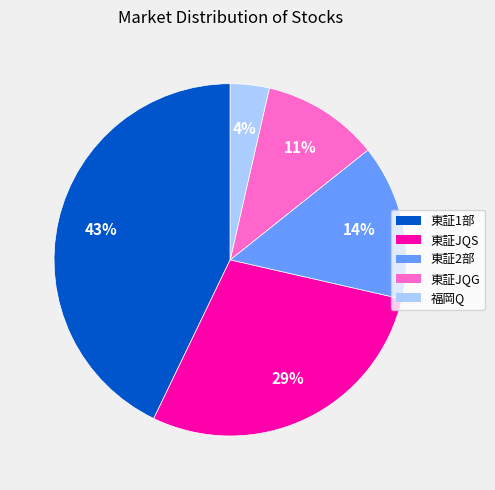

To the nearest percent, what is the difference between the largest and smallest slice percentages?

39%